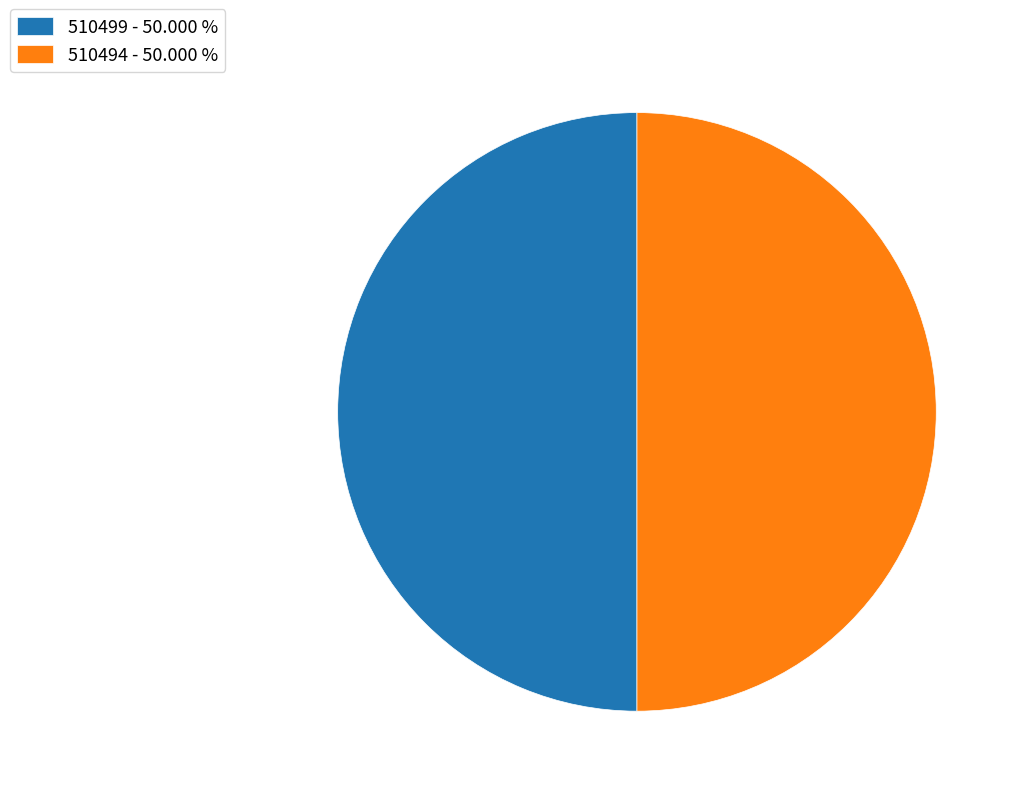

Do 510499 - 50.000 % and 510494 - 50.000 % together represent more than half of the pie?

Yes